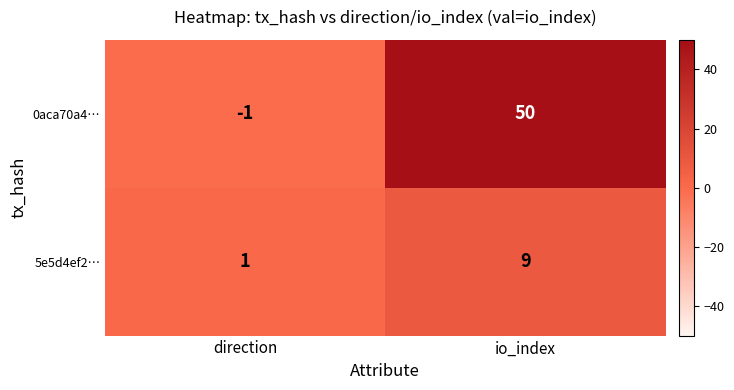

Which series has the largest range (max minus min)?

0aca70a4…